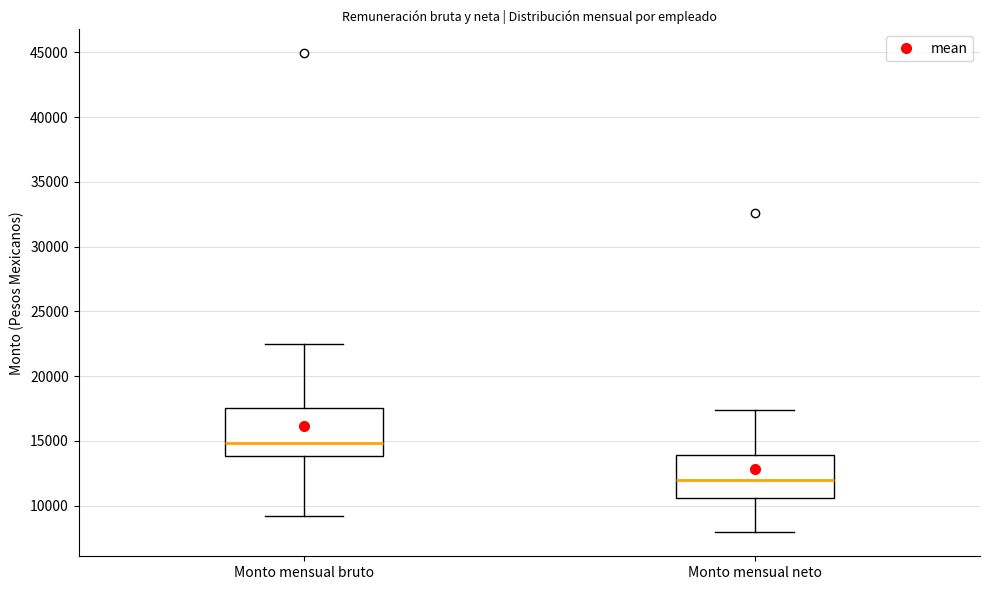

Reading left to right, transcribe this box plot: for each box, give where its median line is, the range the box spans, and where its two whiskers end, as read against the y-axis. The values are not printed on the chart, so give them approximately, as read against the axis.

Monto mensual bruto: median 15000, box 14000 to 17500, whiskers 9000 to 22500
Monto mensual neto: median 12000, box 10500 to 14000, whiskers 8000 to 17500